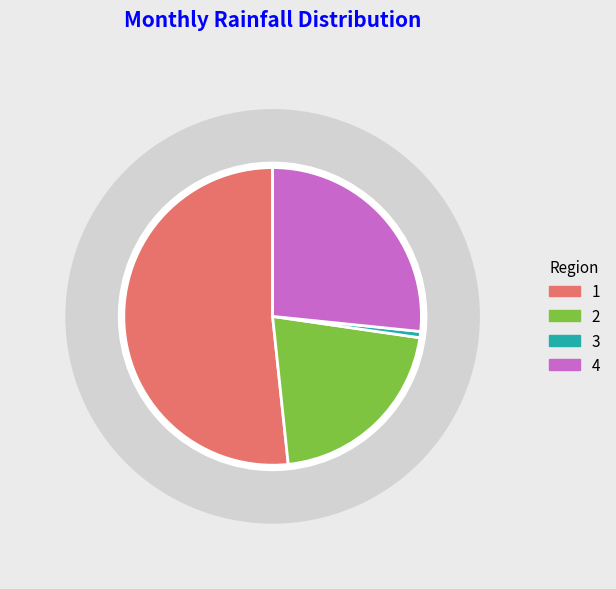

Is Nov the majority of the pie?

No